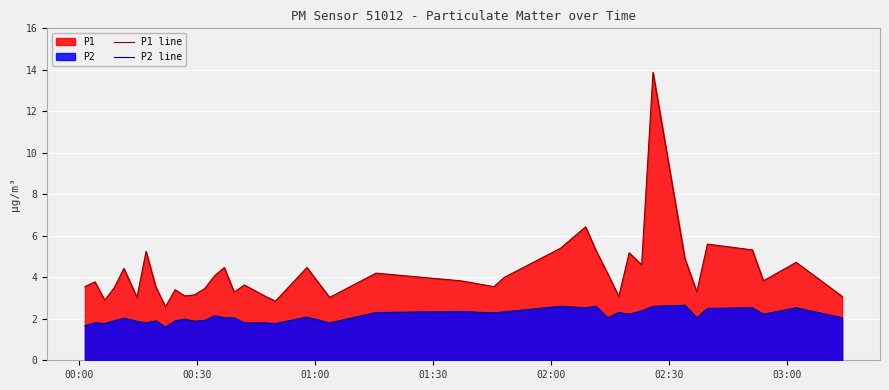

List the series in order of their overall mean, lowest first.

P2 line, P1 line